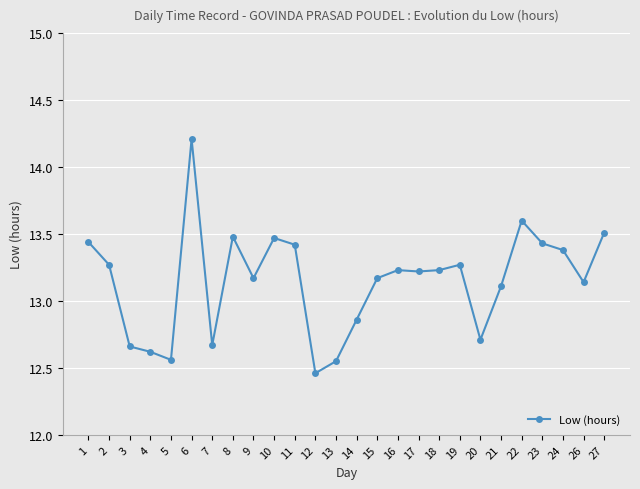

Approximately how many times larger is the value at 1 compared to 23?

1.0